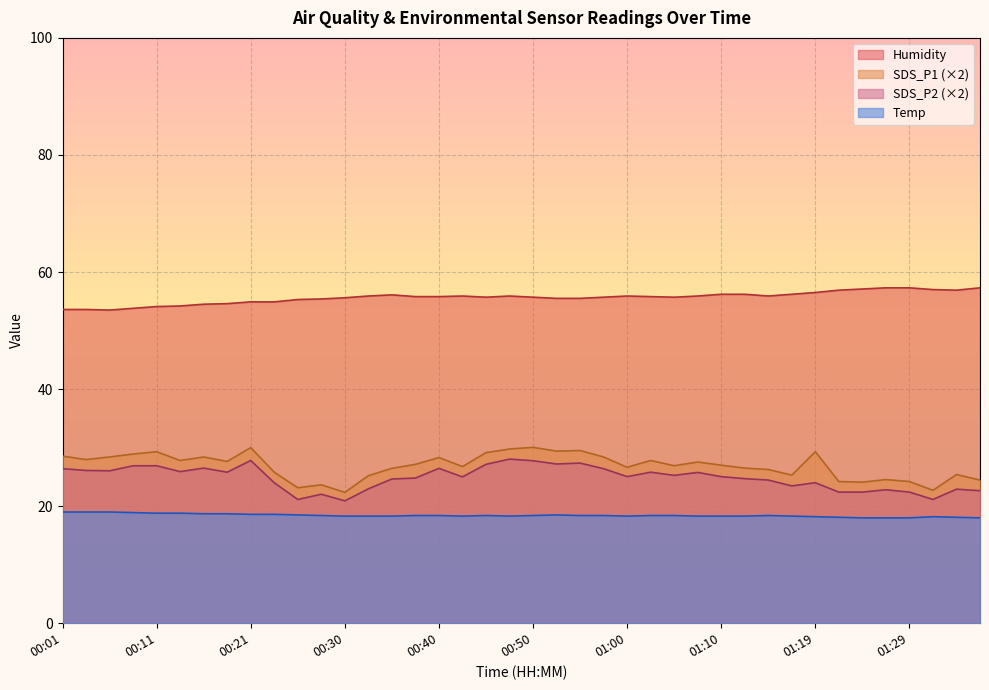

Count the number of categories in the chart.

40